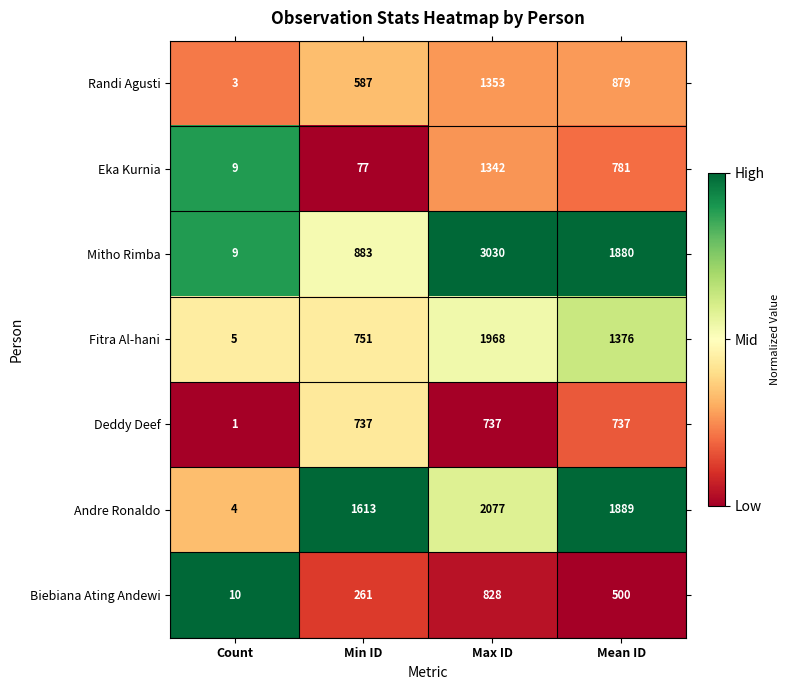

What is the difference between the highest and lowest values at Mean ID?

1389